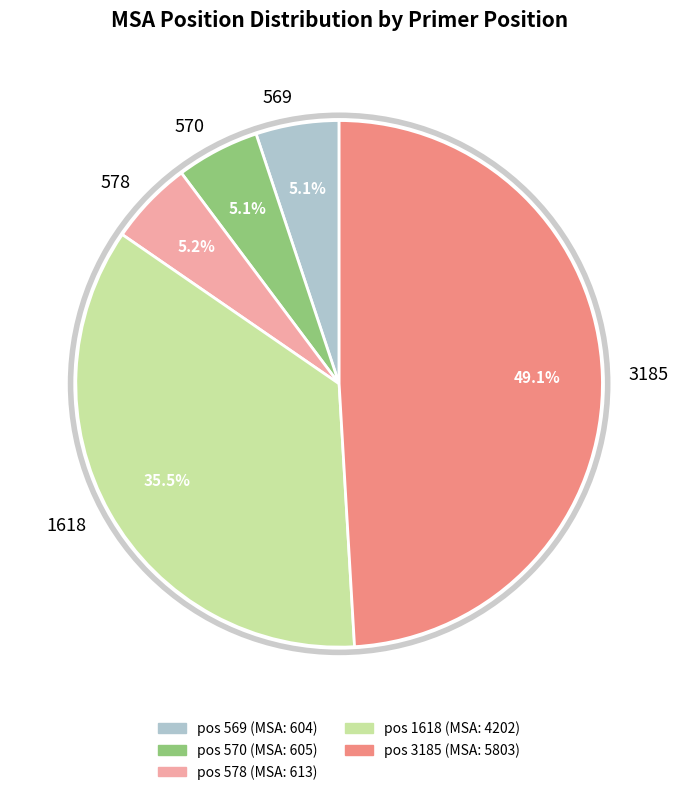

Is there a majority slice in this chart?

No